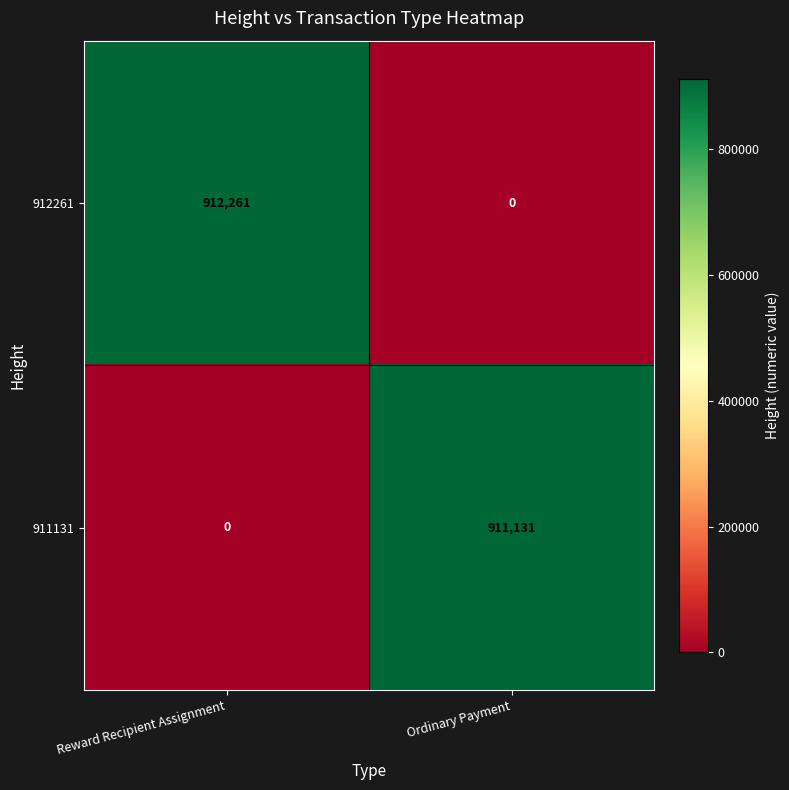

What is the average value of the 911131 series?

455566